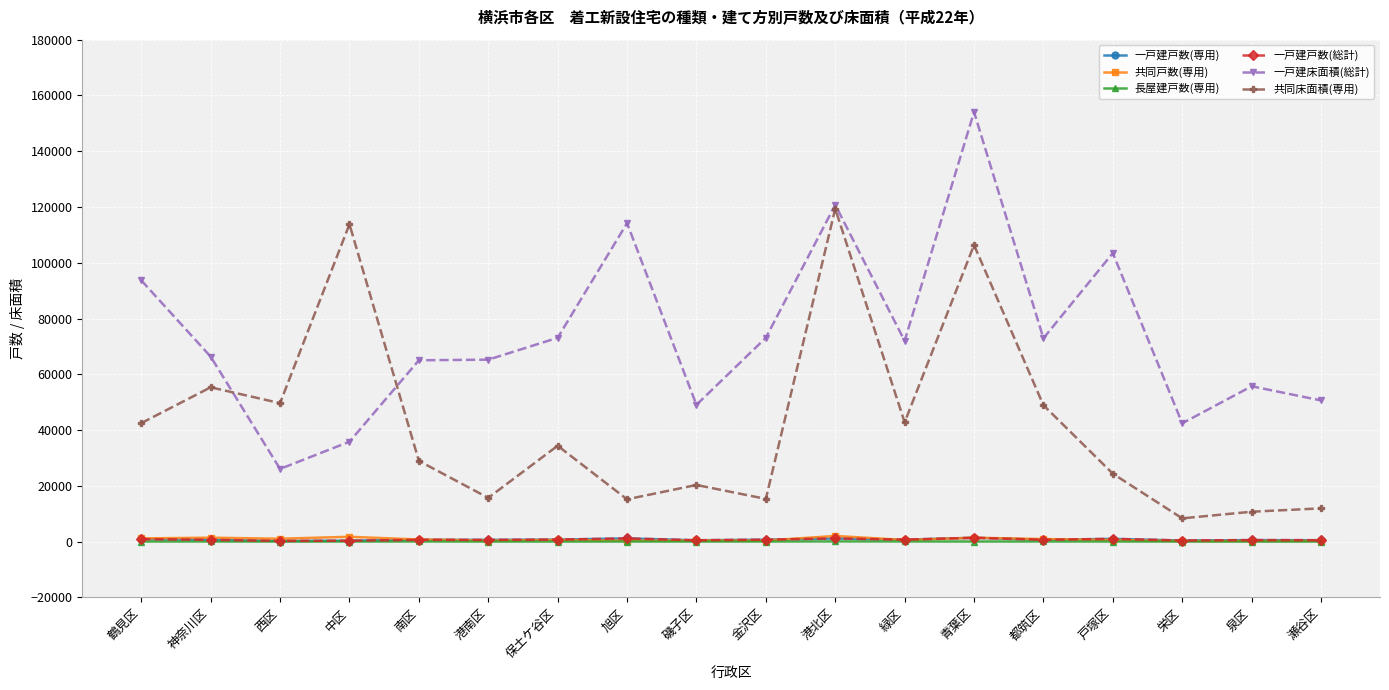

True or false: 長屋建戸数(専用) has more than 1 points higher than both neighbors.

True